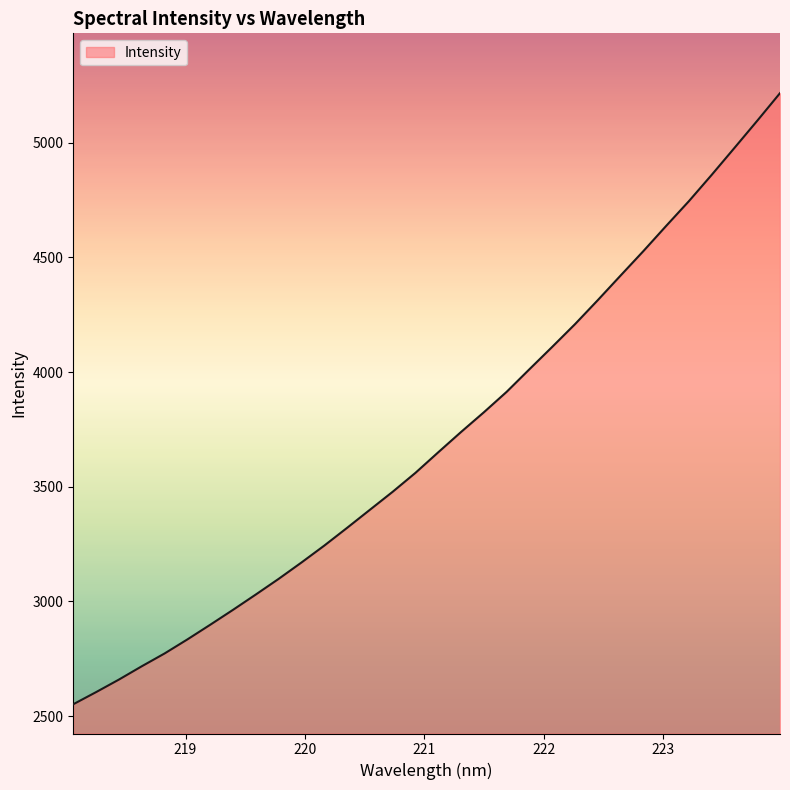

What is the difference between the maximum and minimum values?

2664.5